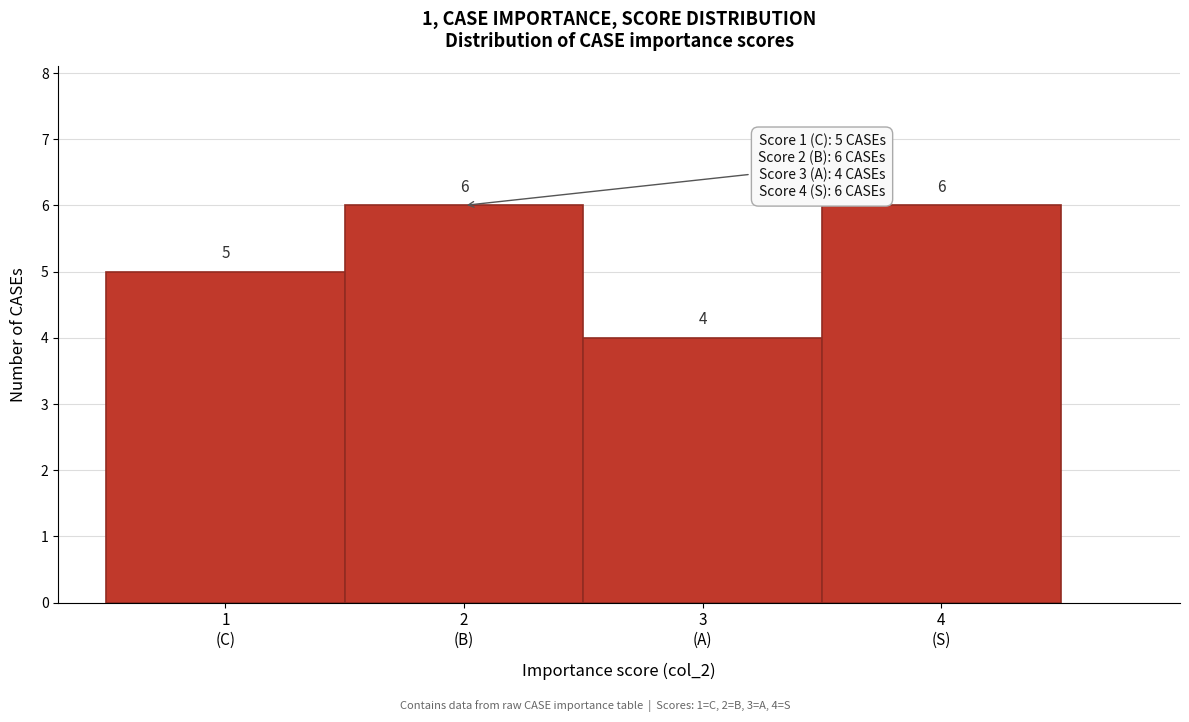

Reading right to left, extract all data points from this chart.

6	4	6	5